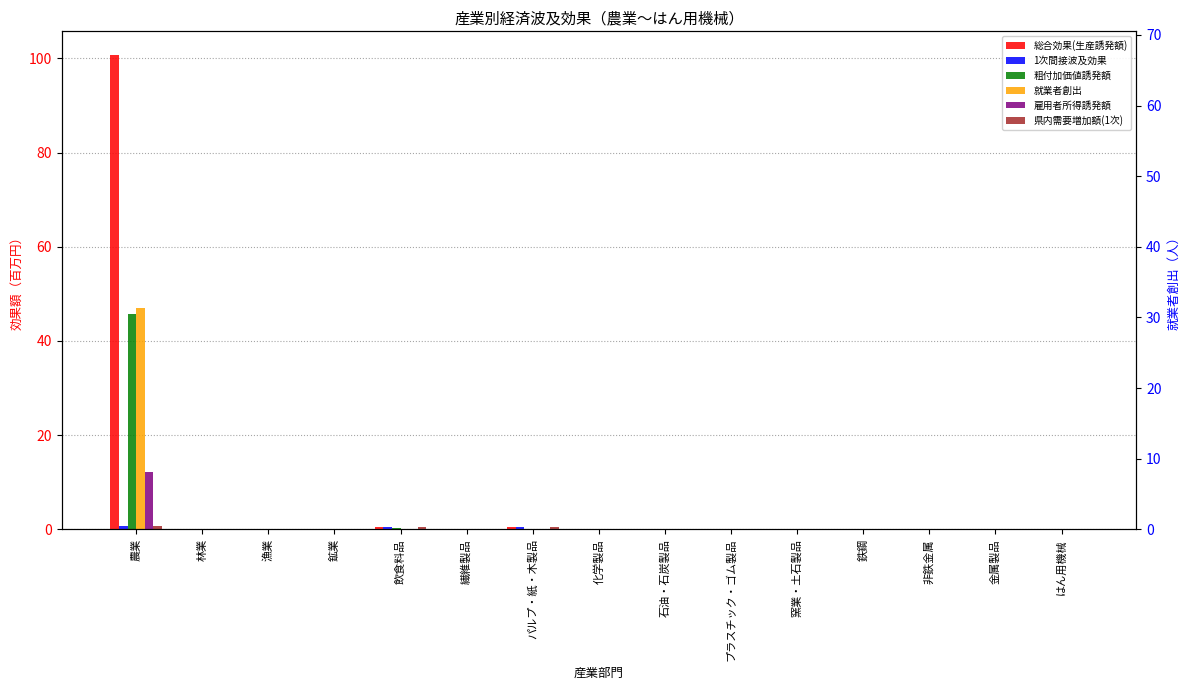

At which label does 1次間接波及効果 reach its peak?

農業